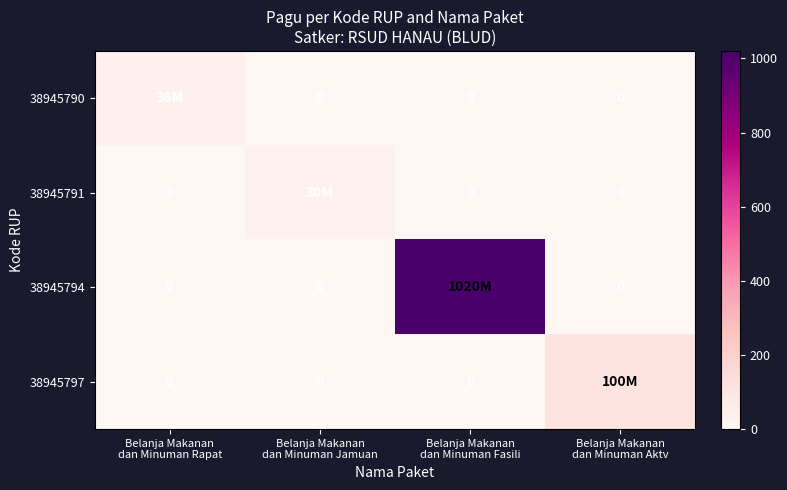

What is the total value across all series at Belanja Makanan
dan Minuman Aktv?

100